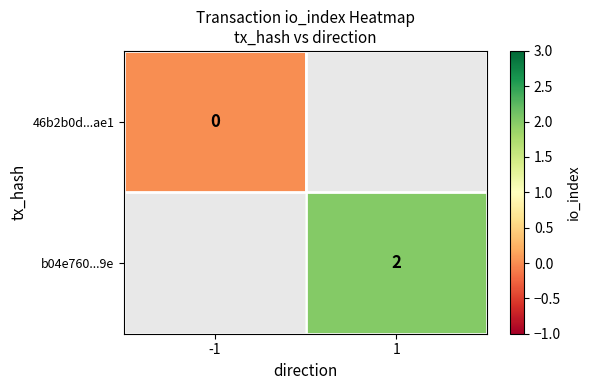

Count the number of data series in this chart.

2